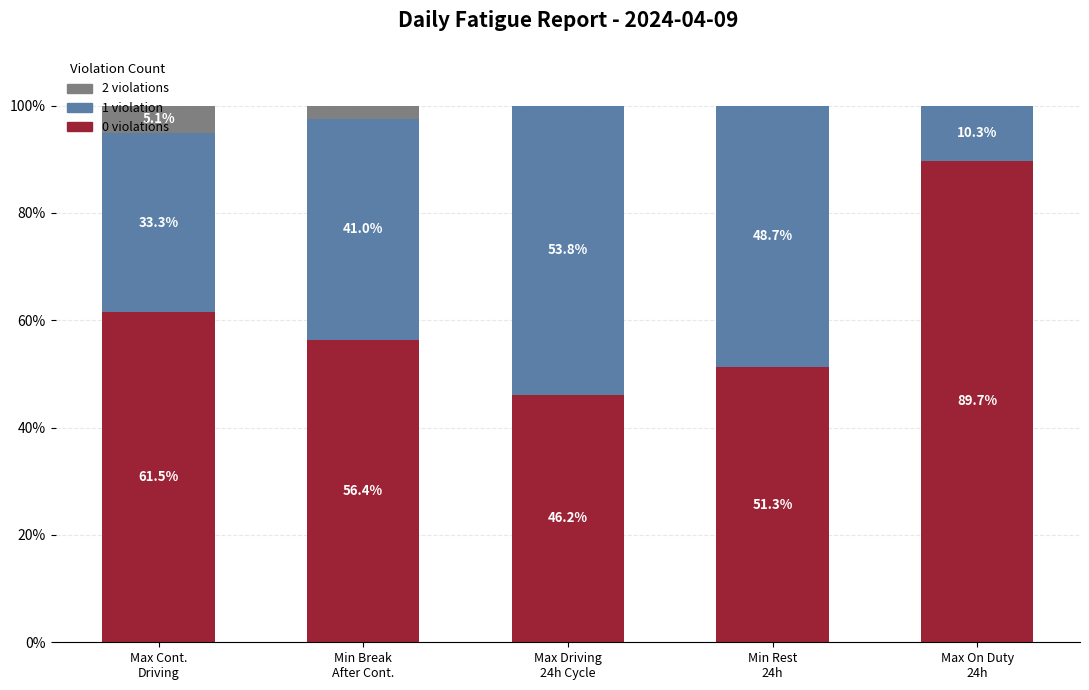

The value of 0 violations at Max Driving
24h Cycle is 46.2. True or false?

True